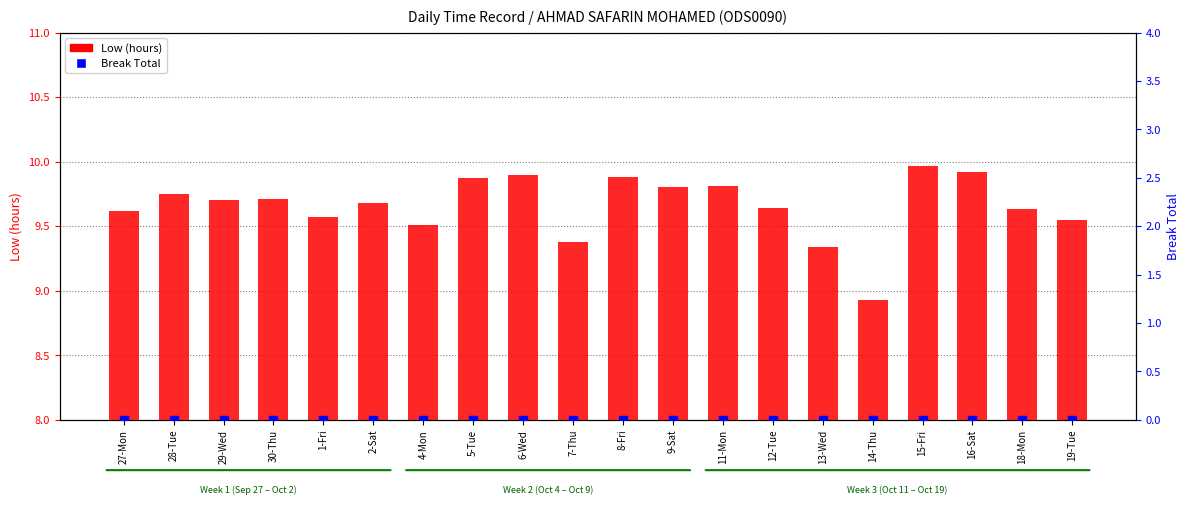

Which series has the largest Y range (max minus min)?

Low (hours)